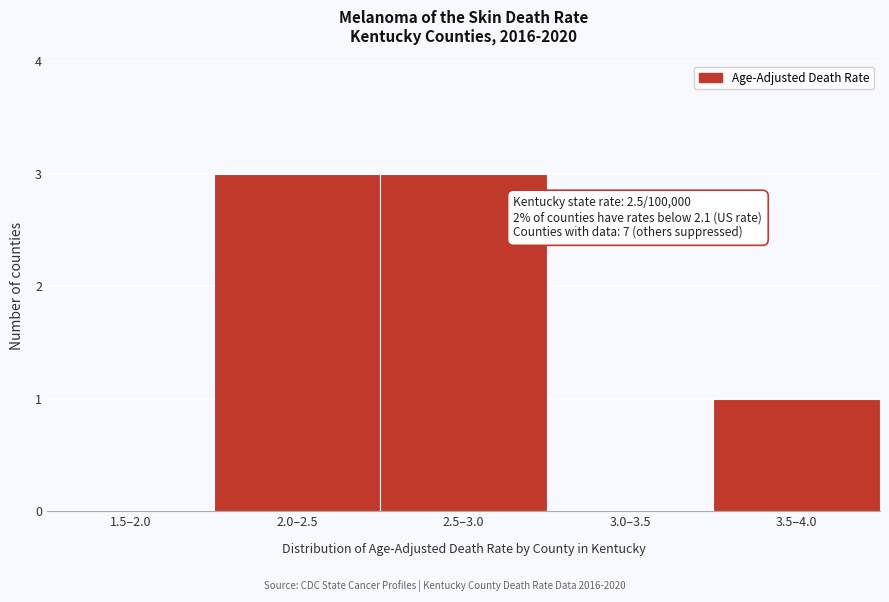

Reading right to left, extract all data points from this chart.

3.5–4.0=1	3.0–3.5=0	2.5–3.0=3	2.0–2.5=3	1.5–2.0=0